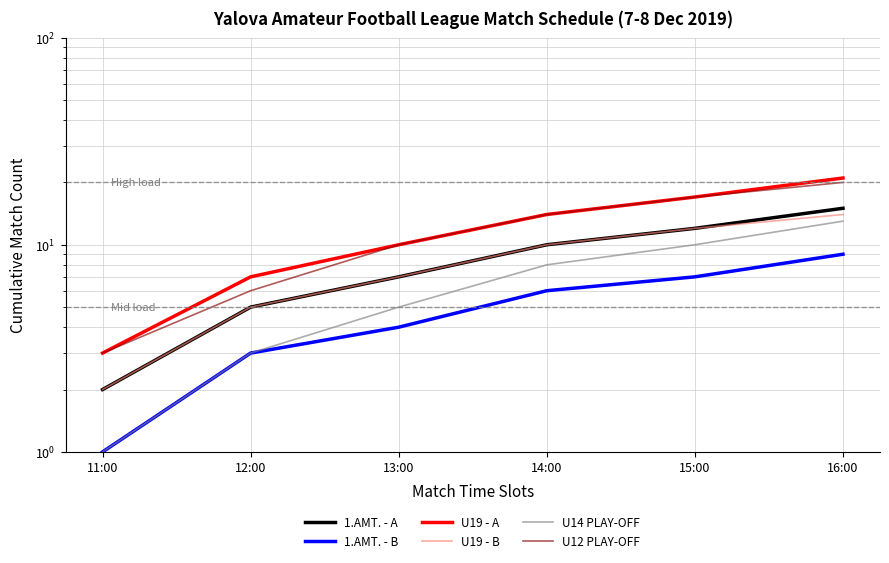

How many lines are shown in the chart?

6